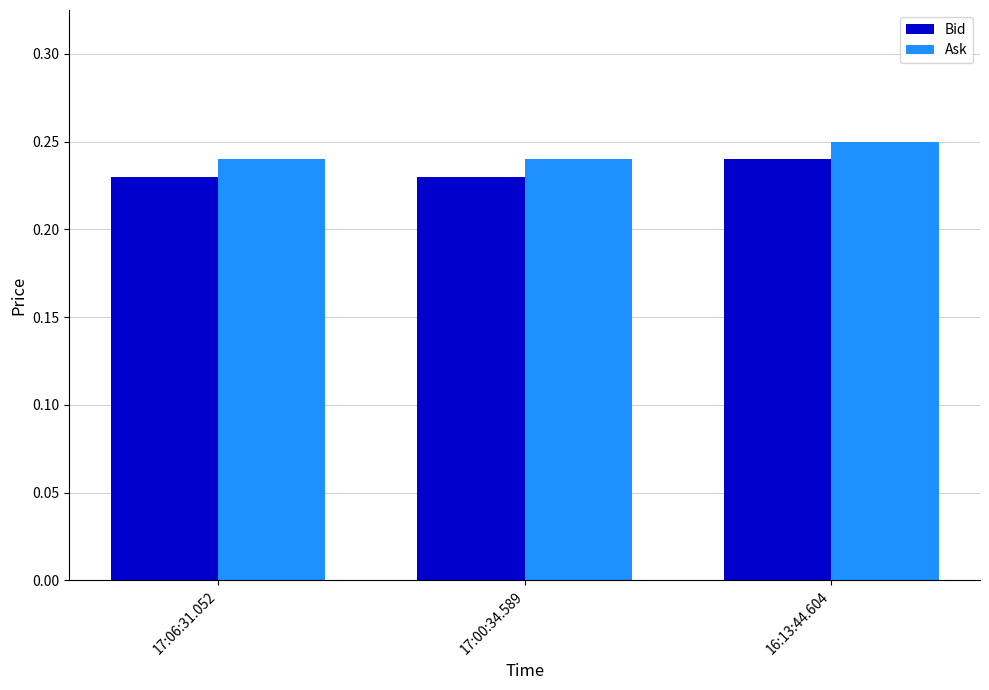

What is the total value across all series at 16:13:44.604?

0.5